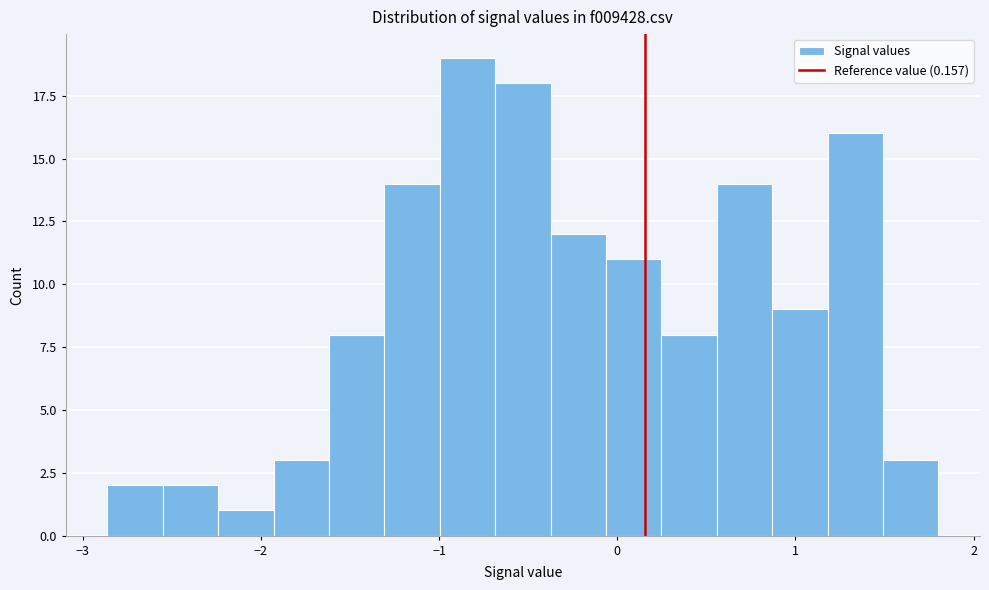

Around what value on the x-axis is the tallest bar? Give the approximate position of its centre, as read against the axis.

-0.8